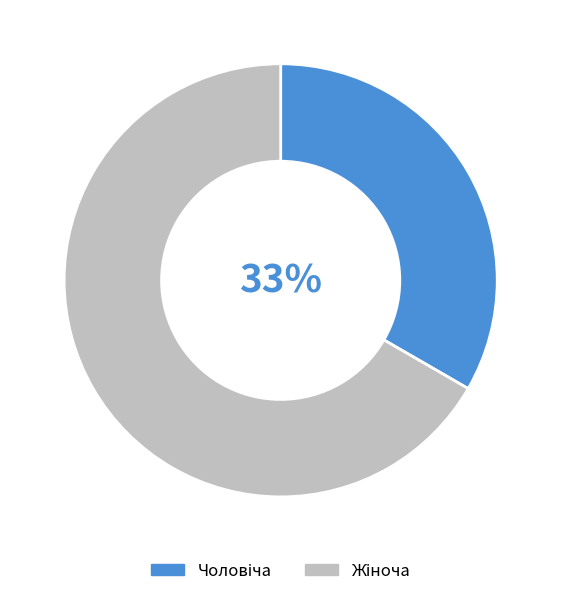

Is there any slice that represents more than half of the pie?

Yes